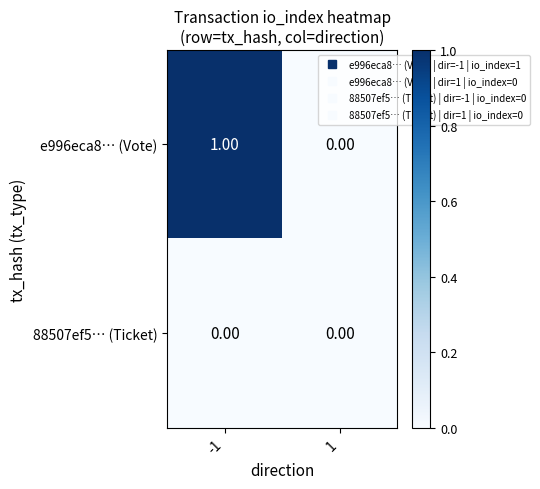

Rank the series by their average value, from highest to lowest.

e996eca8… (Vote), 88507ef5… (Ticket)